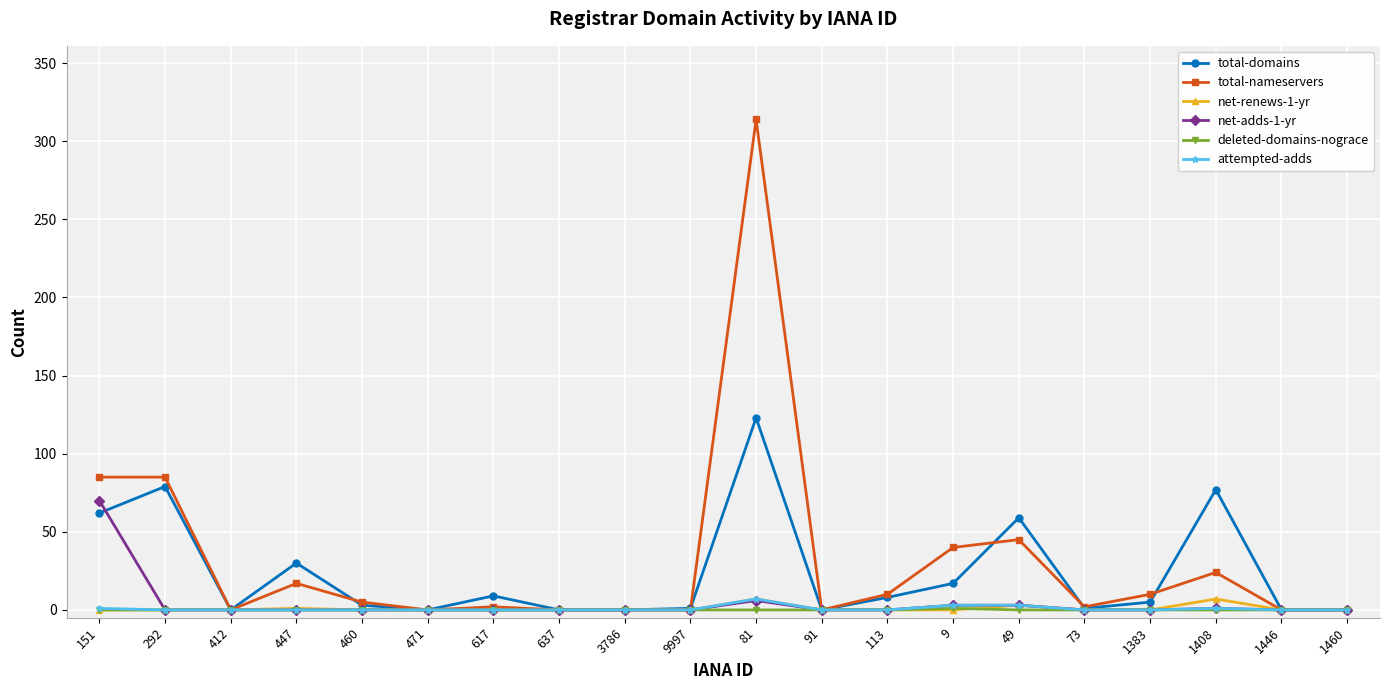

What is the maximum value for total-domains?

123